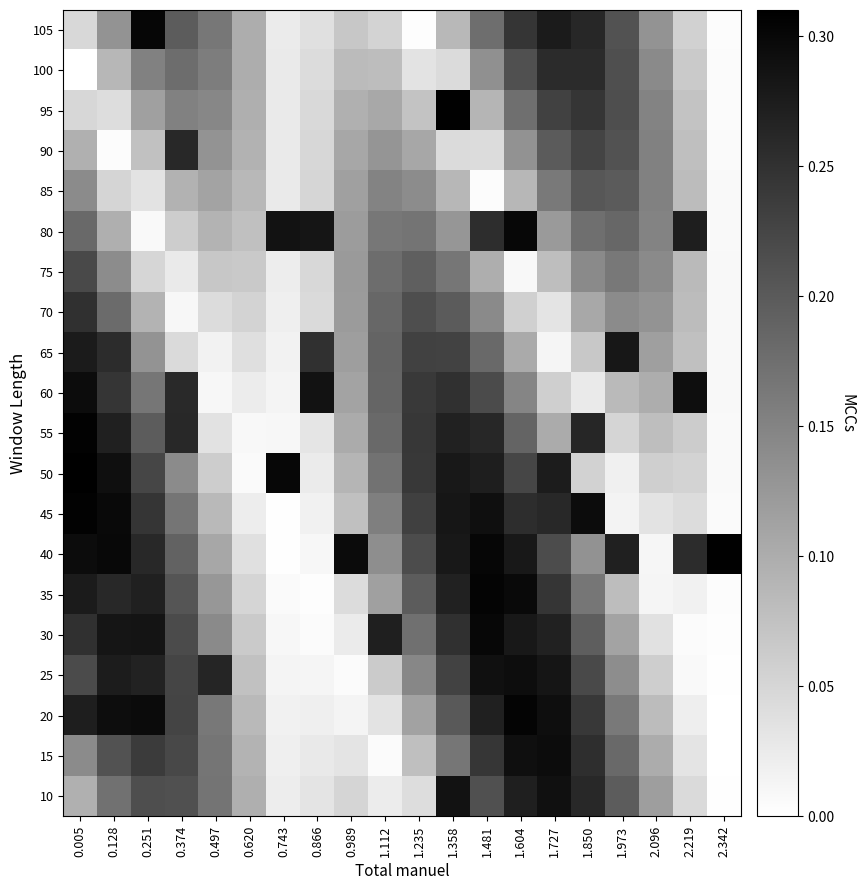

Which series has the widest spread of values?

40